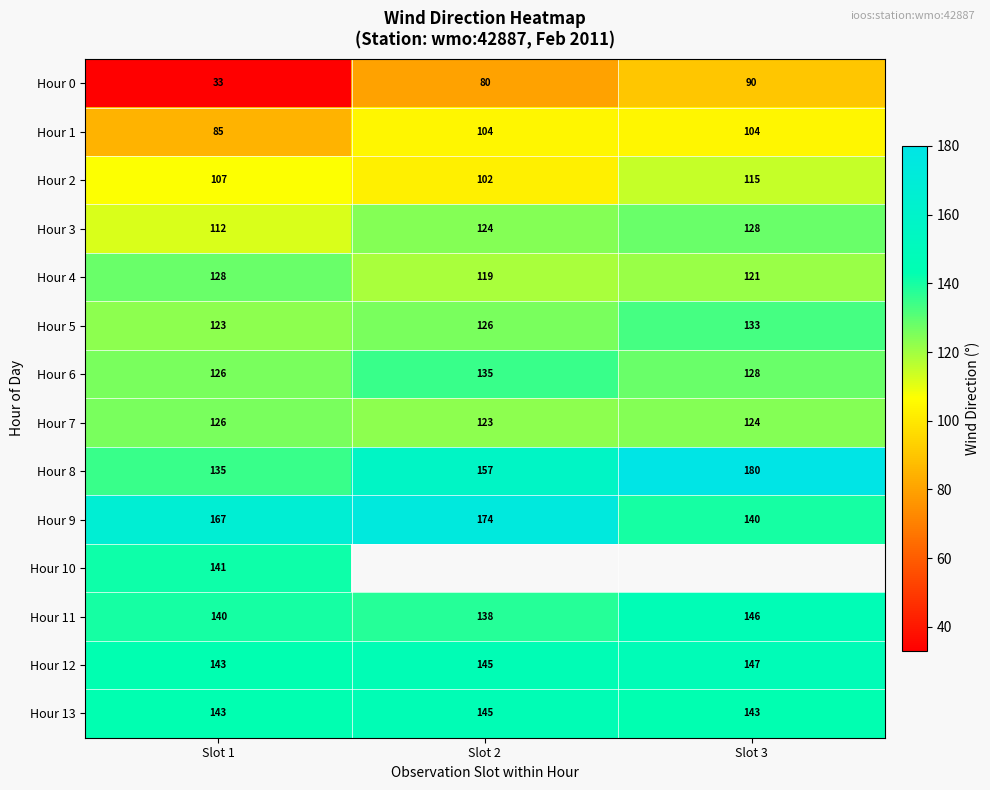

Which label corresponds to the largest value in the chart?

Slot 3